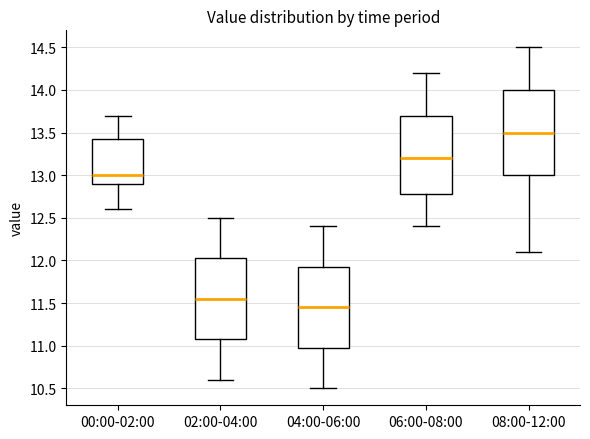

Reading left to right, read every box against the y-axis: the position of its median line, the range the box covers, and the ends of its whiskers. The values are not printed on the chart, so give them approximately, as read against the axis.

00:00-02:00: median 13.00, box 12.90 to 13.45, whiskers 12.60 to 13.70
02:00-04:00: median 11.55, box 11.10 to 12.05, whiskers 10.60 to 12.50
04:00-06:00: median 11.45, box 11.00 to 11.95, whiskers 10.50 to 12.40
06:00-08:00: median 13.20, box 12.80 to 13.70, whiskers 12.40 to 14.20
08:00-12:00: median 13.50, box 13.00 to 14.00, whiskers 12.10 to 14.50